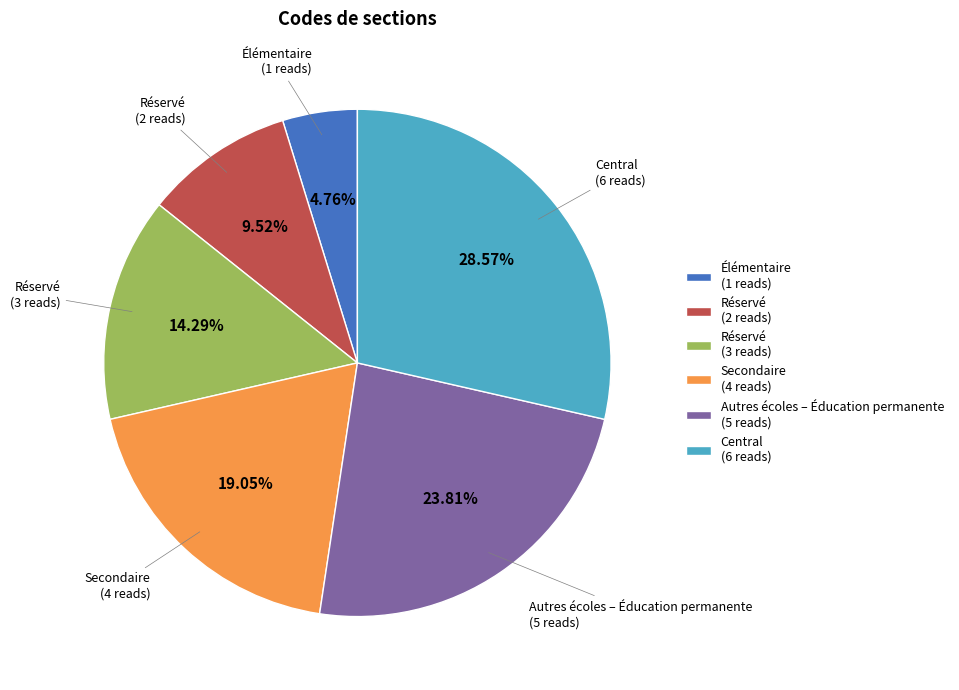

To the nearest percent, what is the difference between the largest and smallest slice percentages?

24%